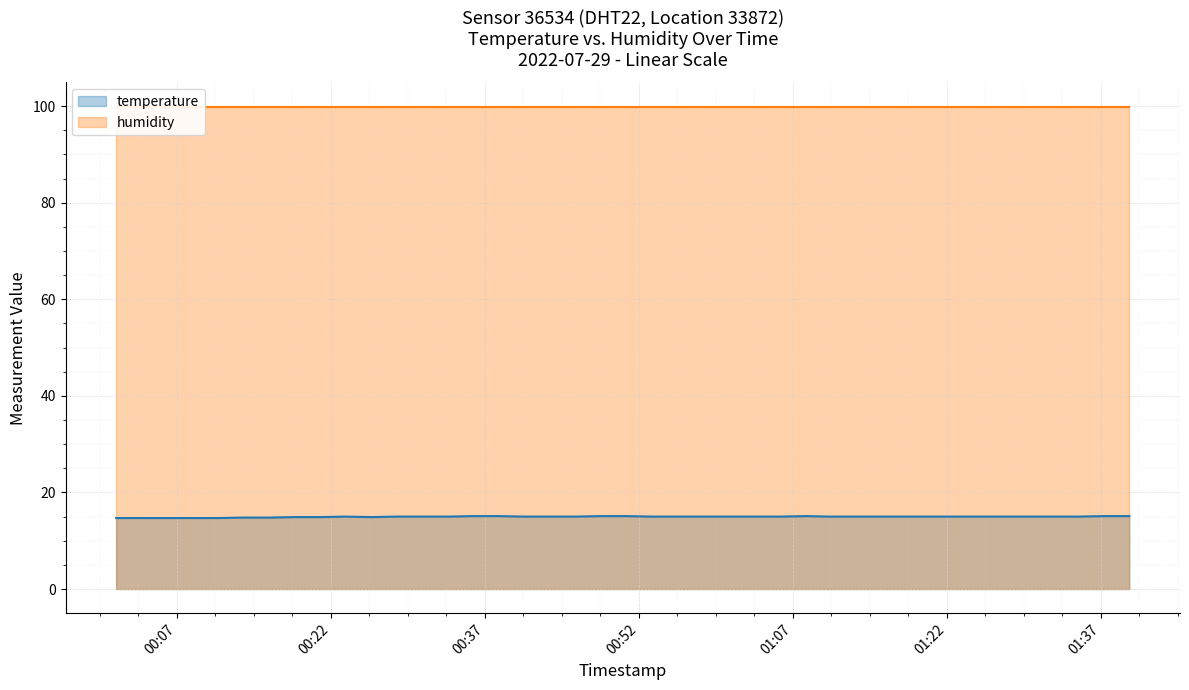

Which has a higher value, 2022-07-29T00:58:18 or 2022-07-29T00:43:21?

2022-07-29T00:58:18